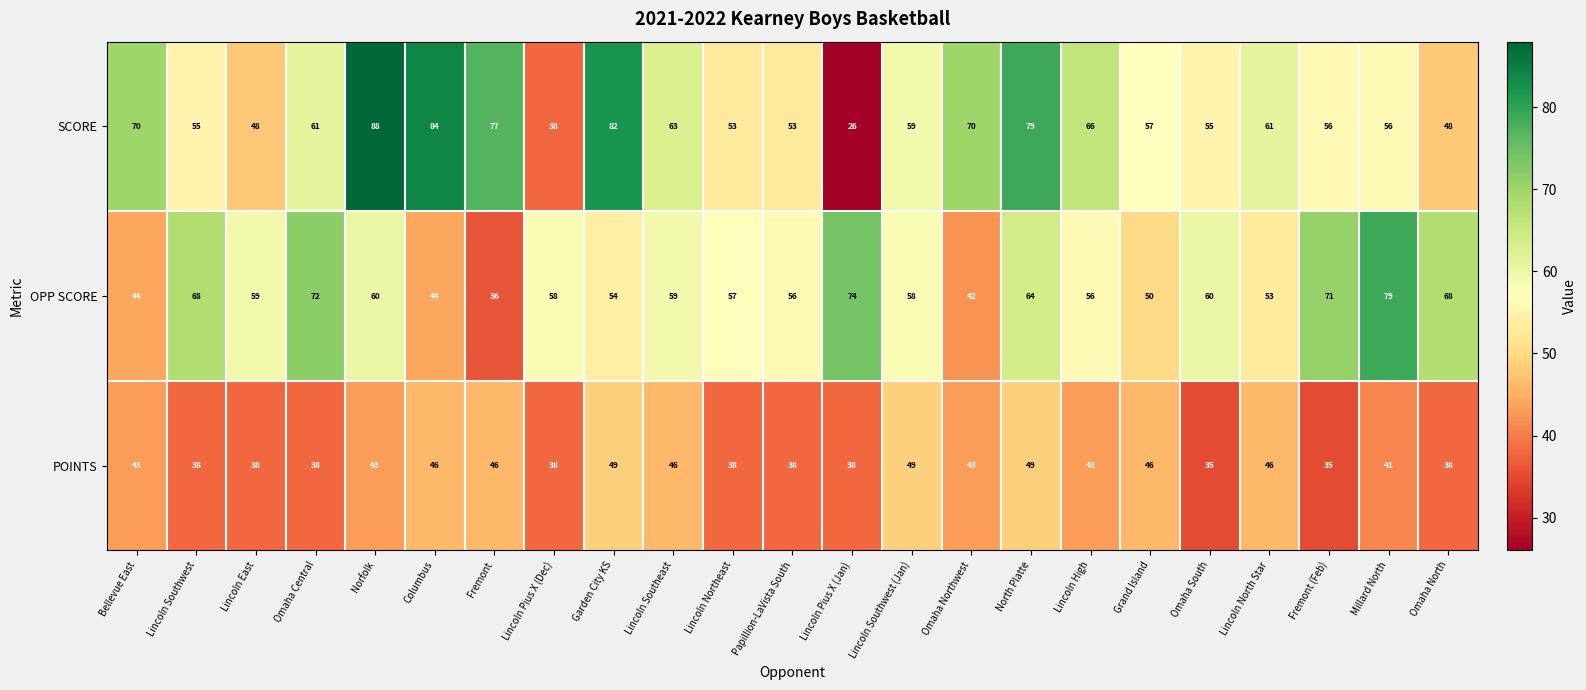

Which series has the largest range (max minus min)?

SCORE